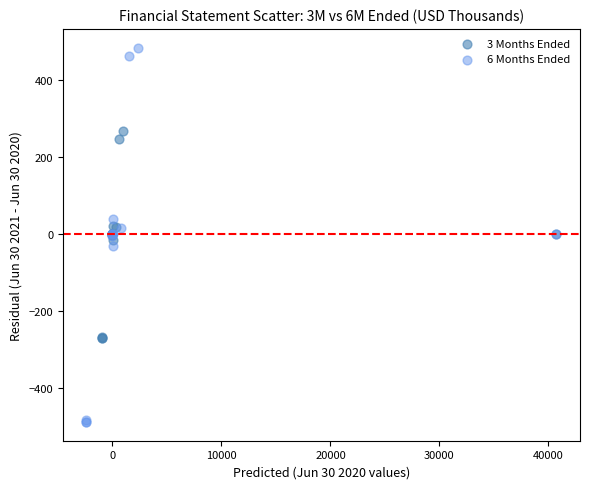

Which series has the largest Y range (max minus min)?

6 Months Ended